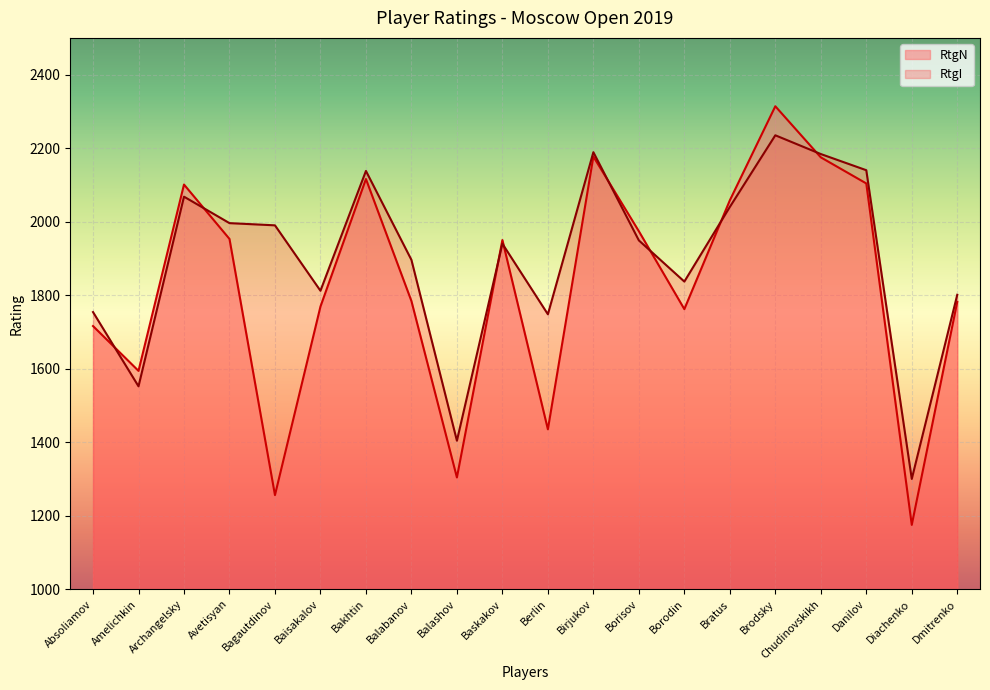

At how many categories does at least one series exceed 1788?

15